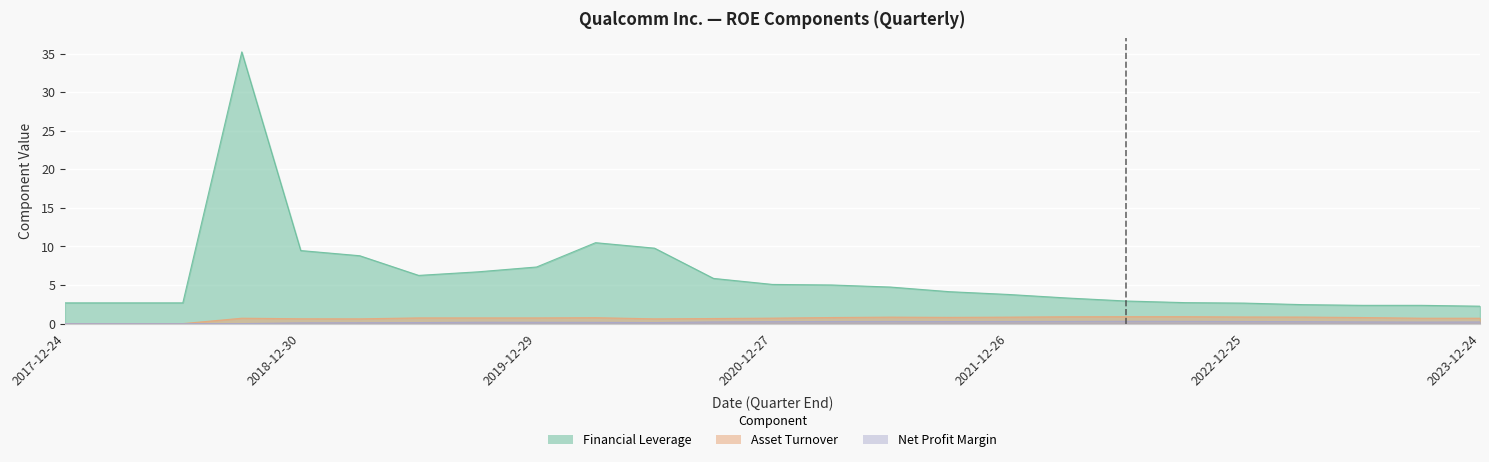

Count the Asset Turnover values in the range 0 to 1.

25